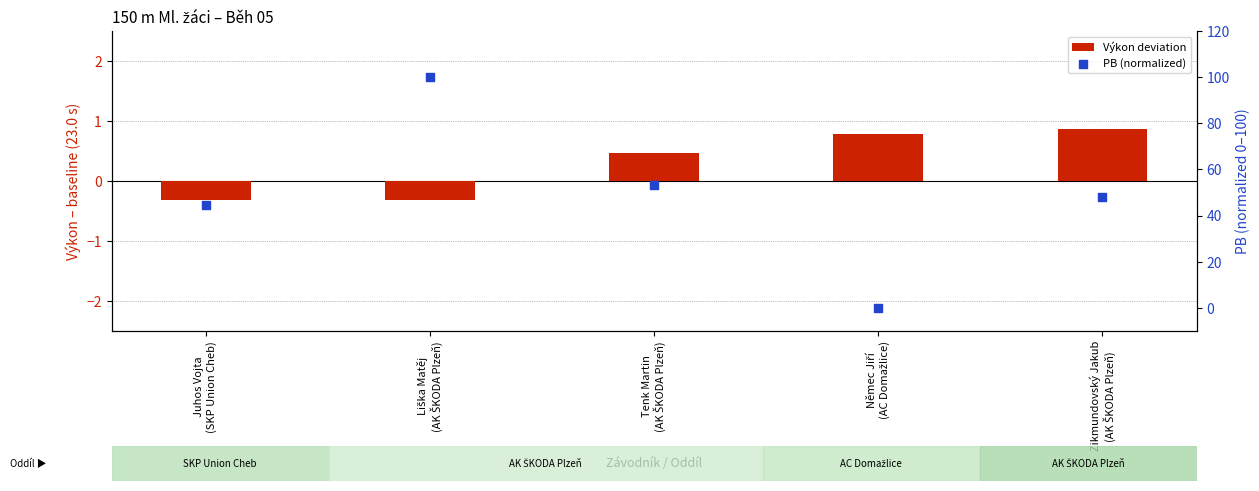

Which series reaches the minimum Y coordinate?

Výkon deviation